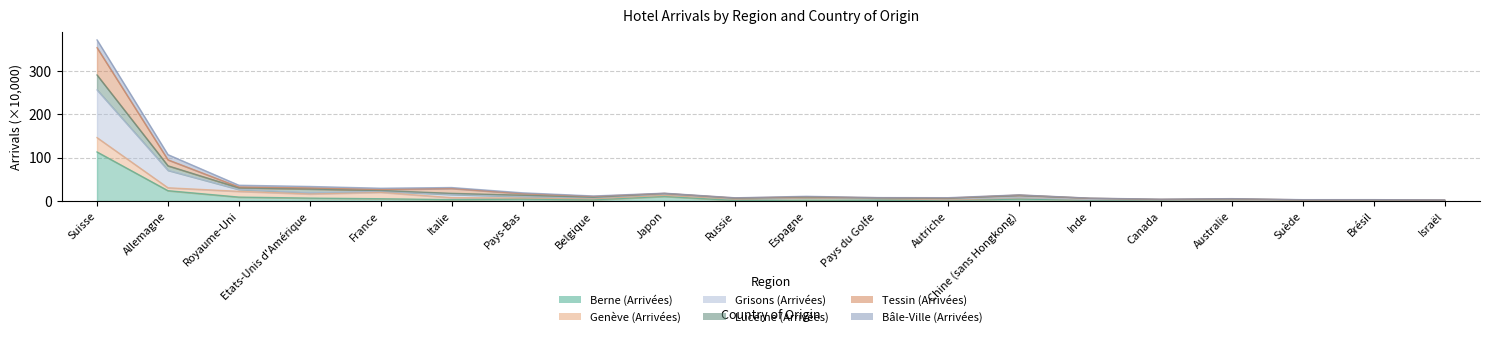

True or false: Berne (Arrivées) and Grisons (Arrivées) intersect in this chart.

False